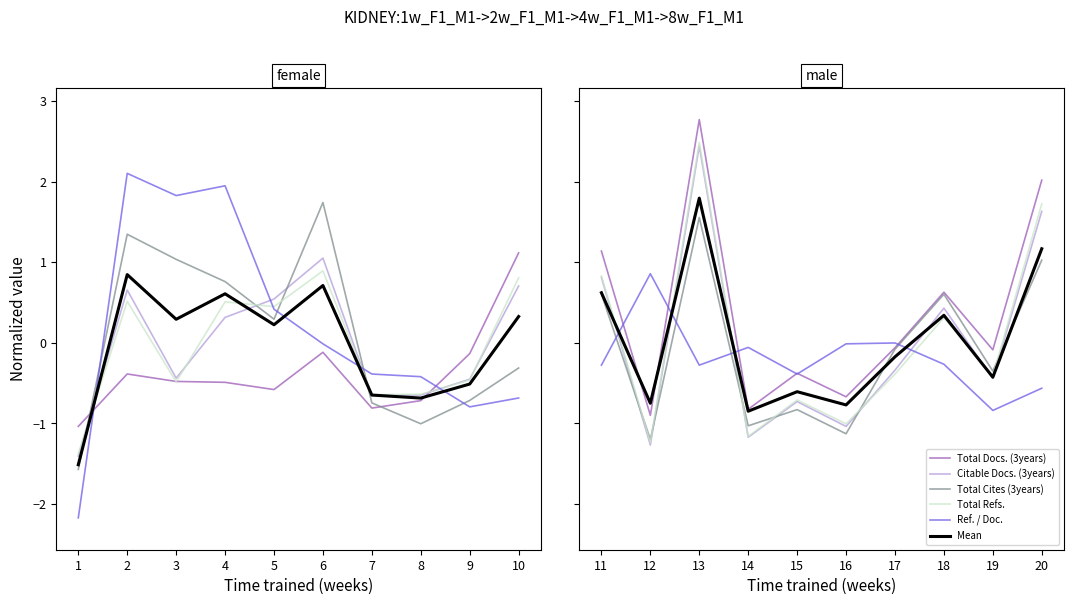

The Total Refs. series shows -2.2 at 12. True or false?

False